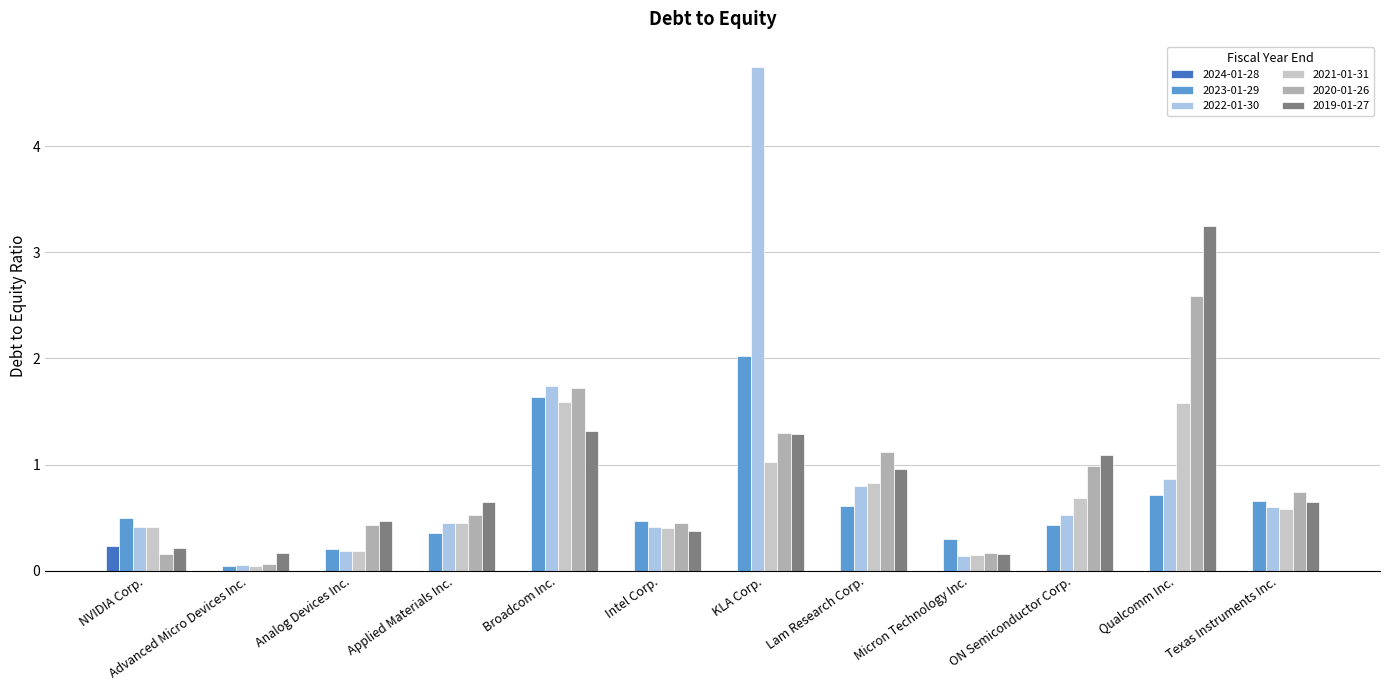

At which label is 2019-01-27 closest to 1?

Lam Research Corp.